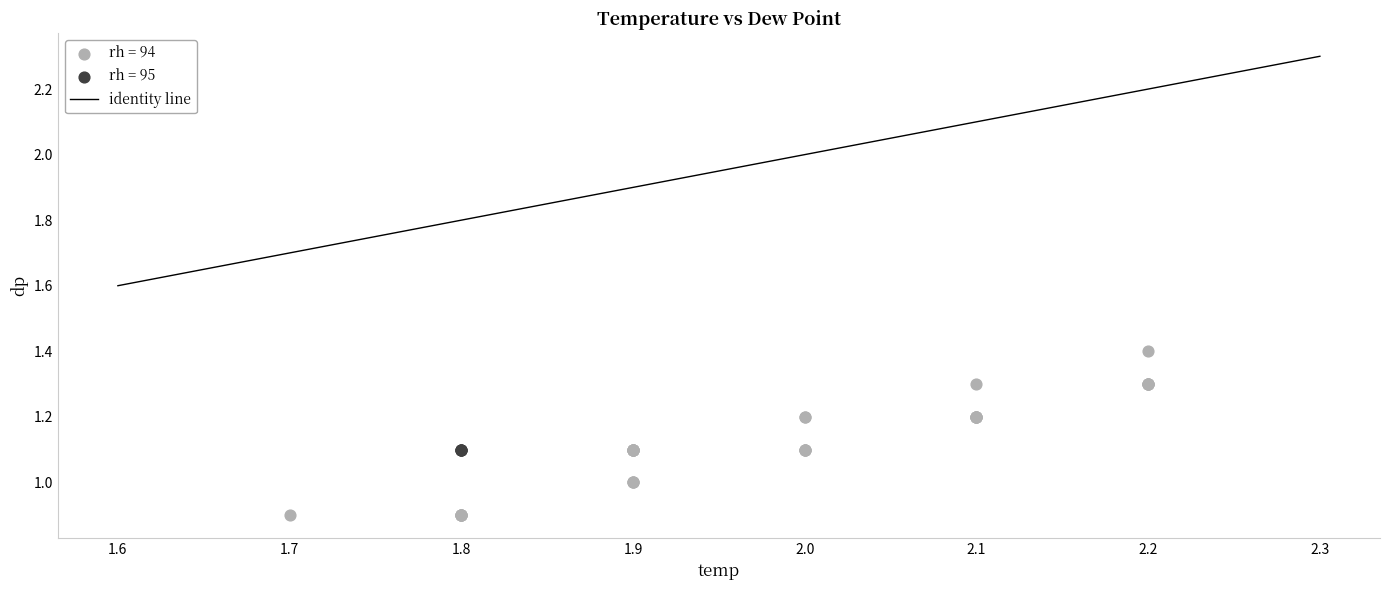

Which series reaches the maximum Y coordinate?

rh = 94